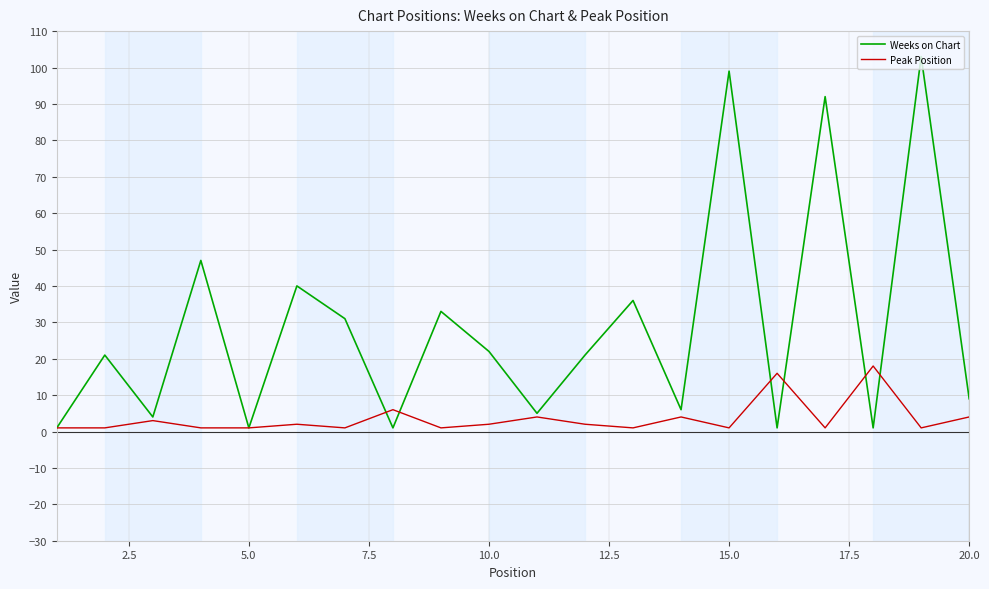

Which series has the widest spread of values?

Weeks on Chart